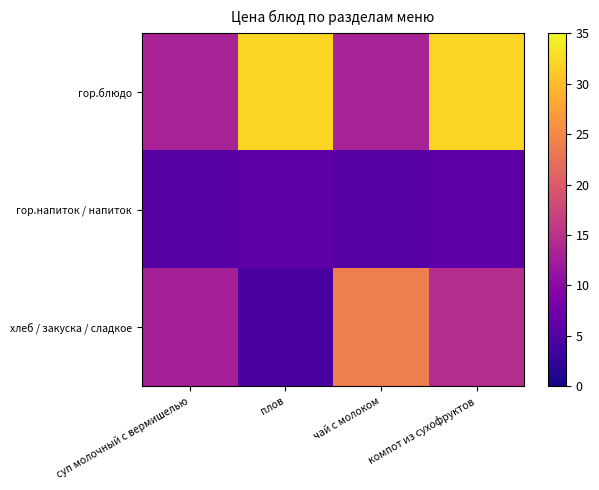

Which category has the lowest value across all series?

плов